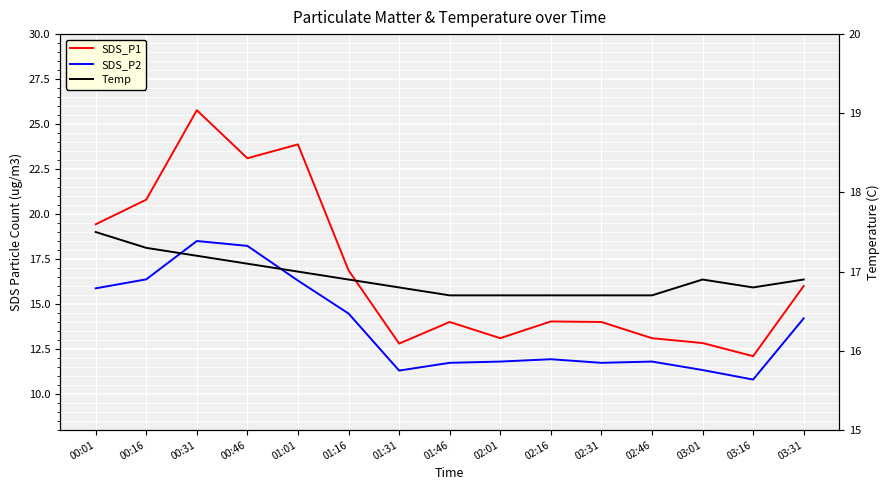

At which label is SDS_P1 closest to 18?

01:16